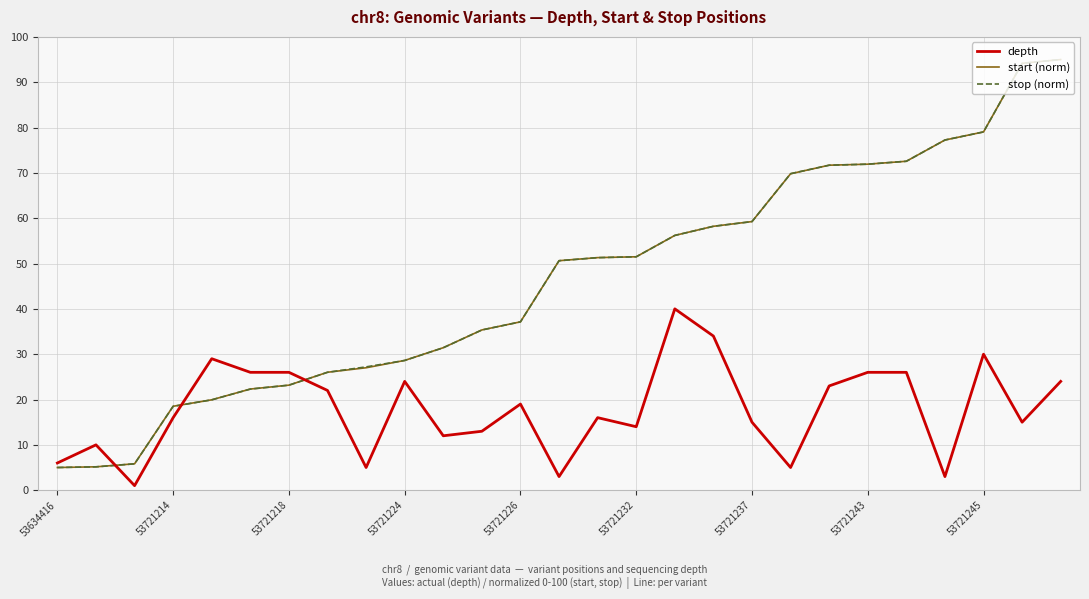

Which series ends up on top after the final intersection of start (norm) and depth?

start (norm)